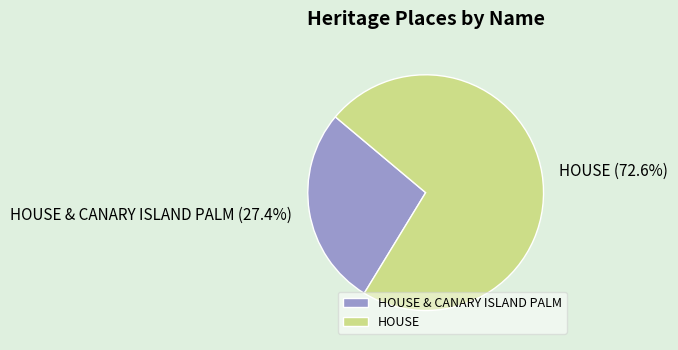

Count the number of slices in the pie.

2